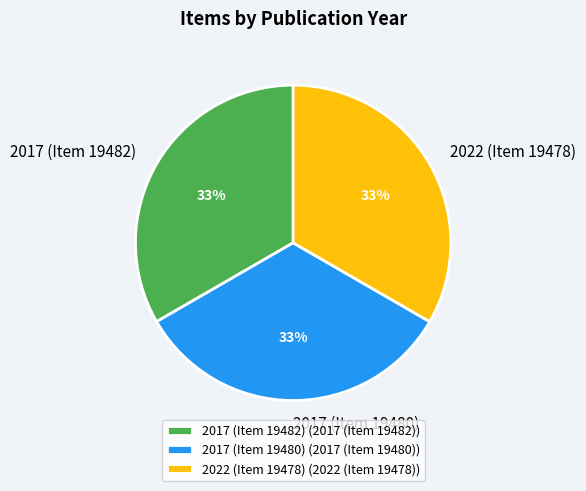

Does 2017 (Item 19480) account for over 50% of the chart?

No